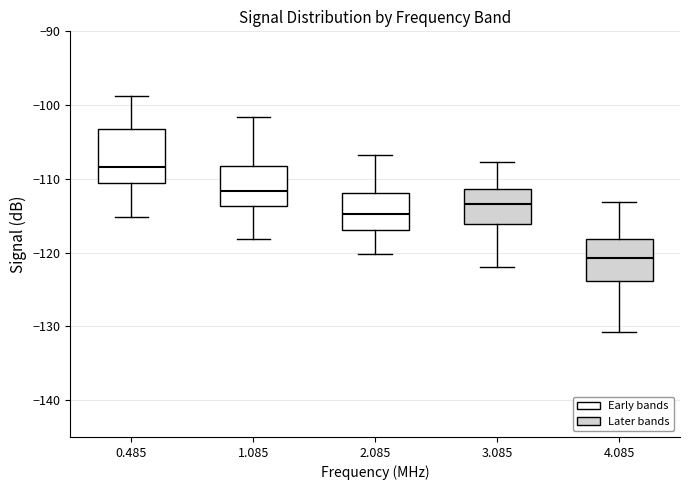

Comparing the boxes themselves (not the whiskers), which one is the tallest?

0.485